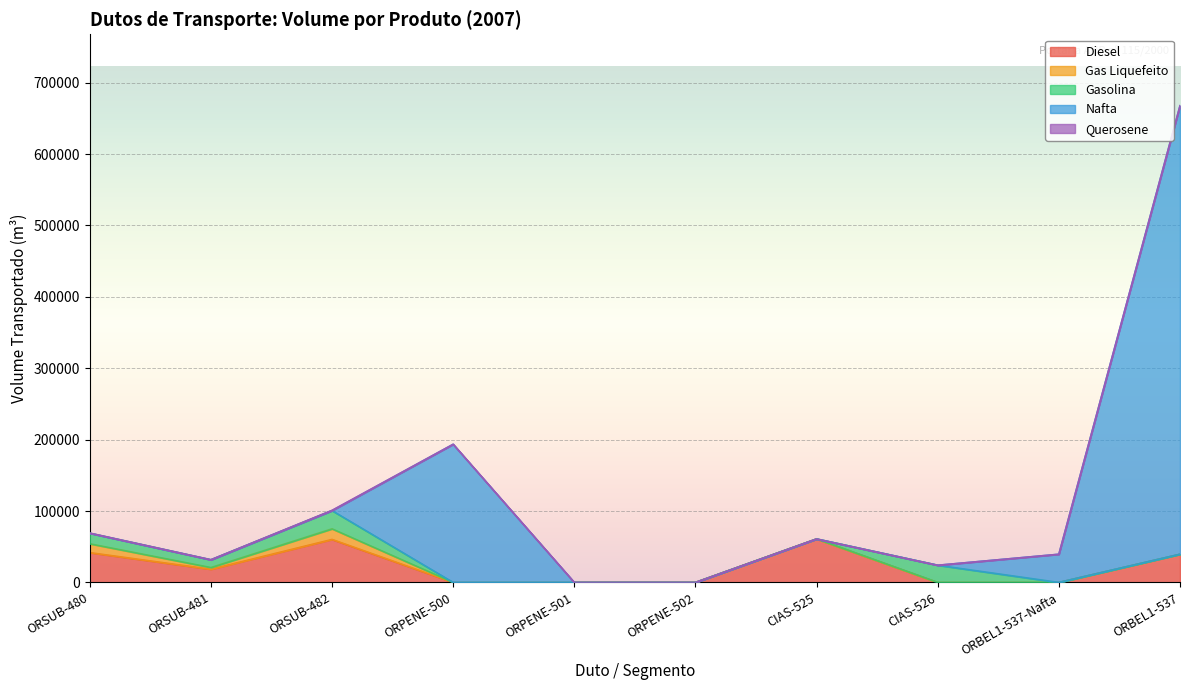

What is the highest value of the Nafta series?

628166